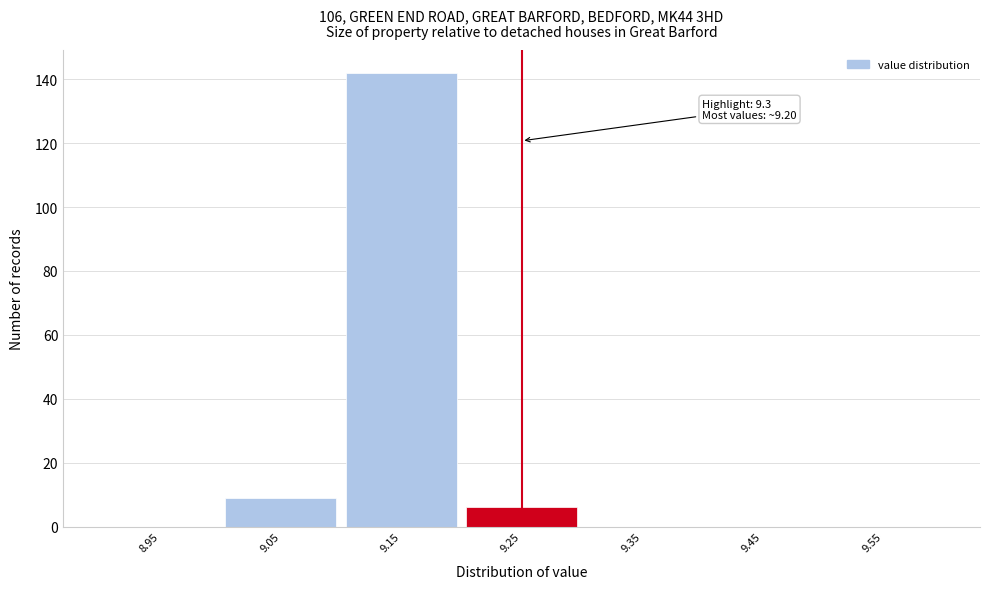

Reading left to right, transcribe all the data shown in this chart.

8.95=0	9.05=9	9.15=142	9.25=6	9.35=0	9.45=0	9.55=0